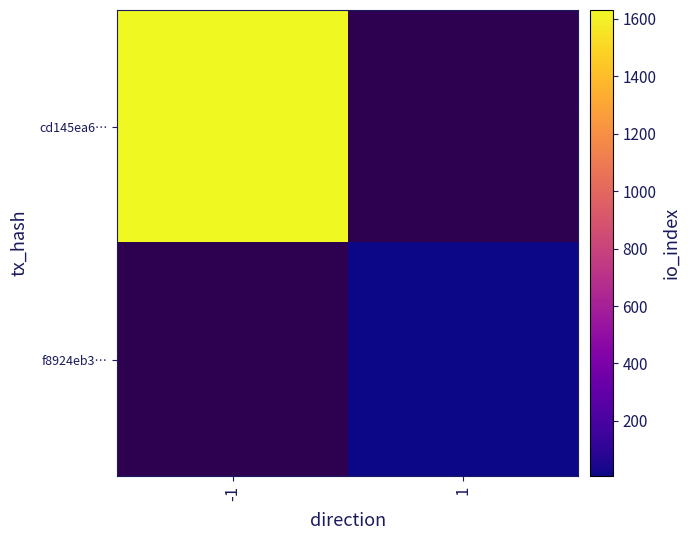

Read the cd145ea6… value at -1.

1631.0